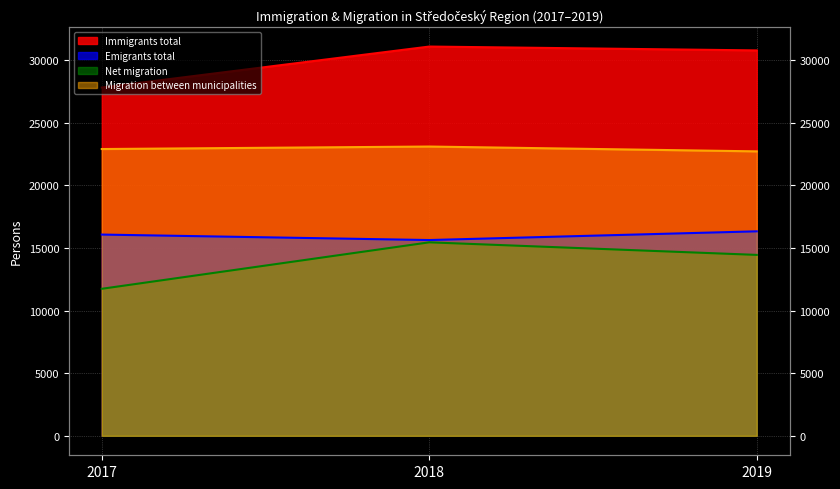

What are all the series names shown in the legend?

Immigrants total, Emigrants total, Net migration, Migration between municipalities